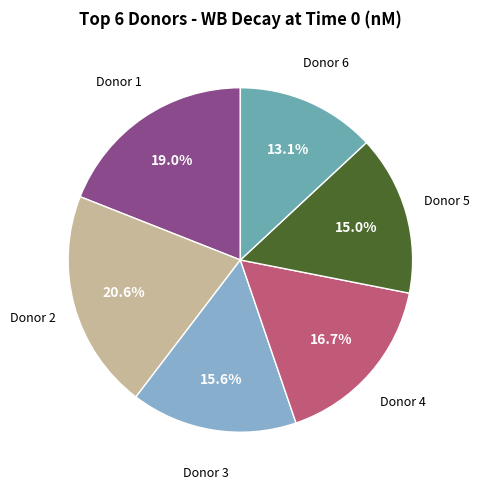

How many segments does this pie chart have?

6